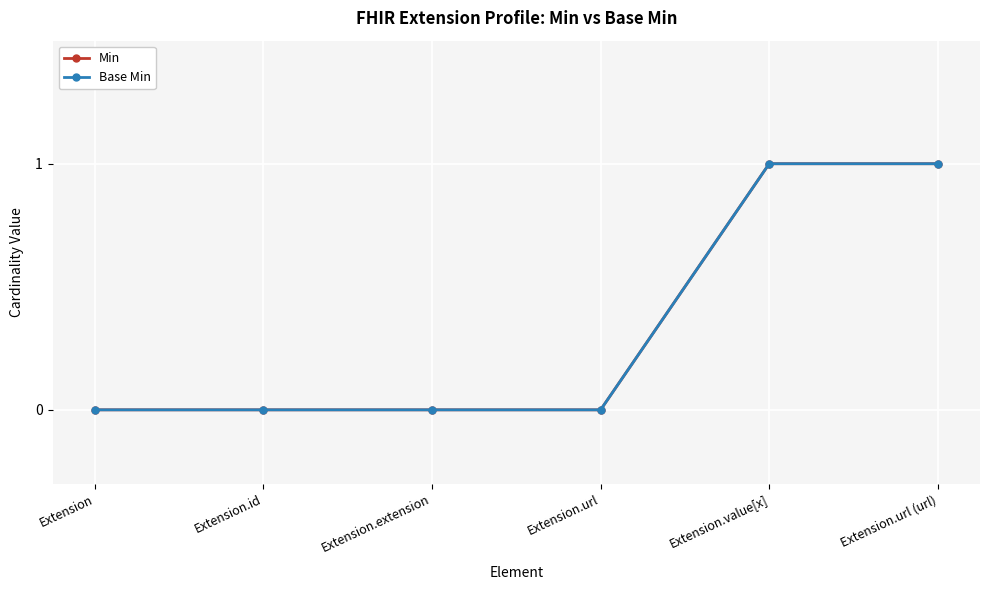

How many lines are shown in the chart?

2